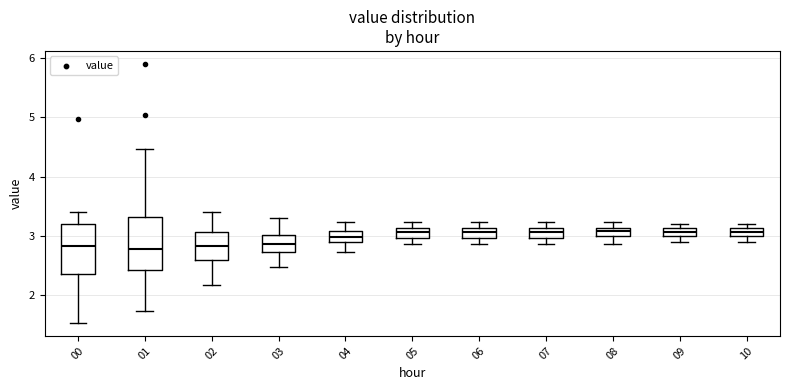

Where does the lower whisker of the box at x = 03 end on the y-axis? The values are not printed on the chart, so give them approximately, as read against the axis.

2.5